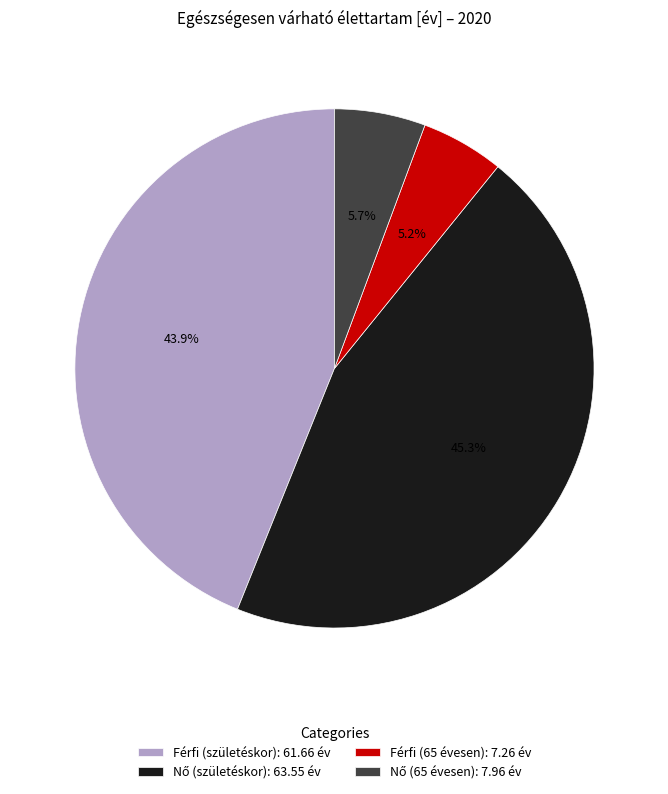

Is there a majority slice in this chart?

No